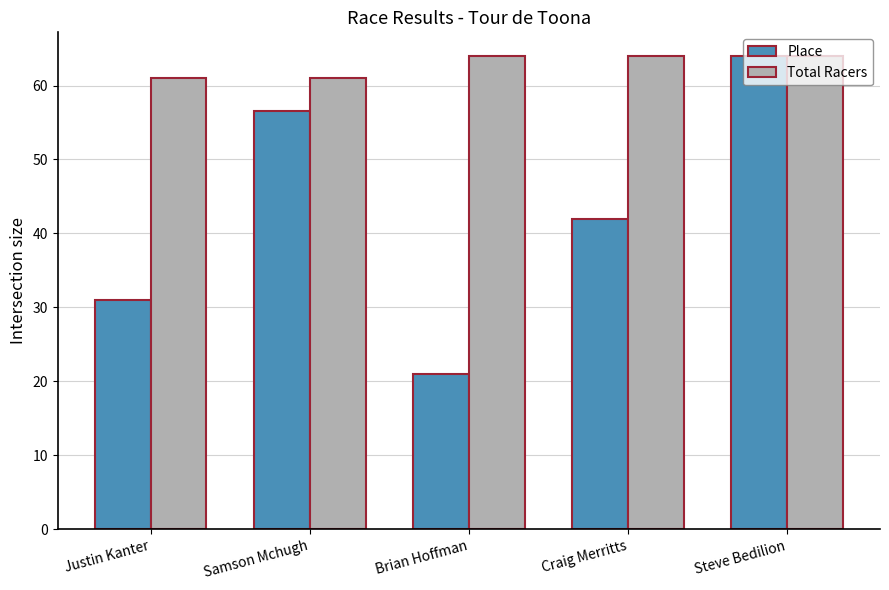

True or false: Place has a value of 48.8 at Justin Kanter.

False